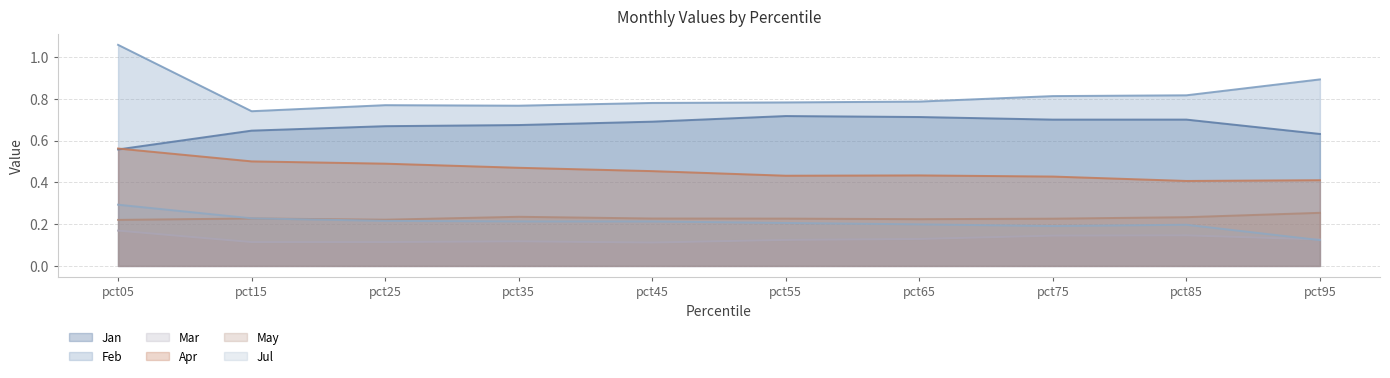

What is the sum of the Jul values at pct15 and pct75?

0.4